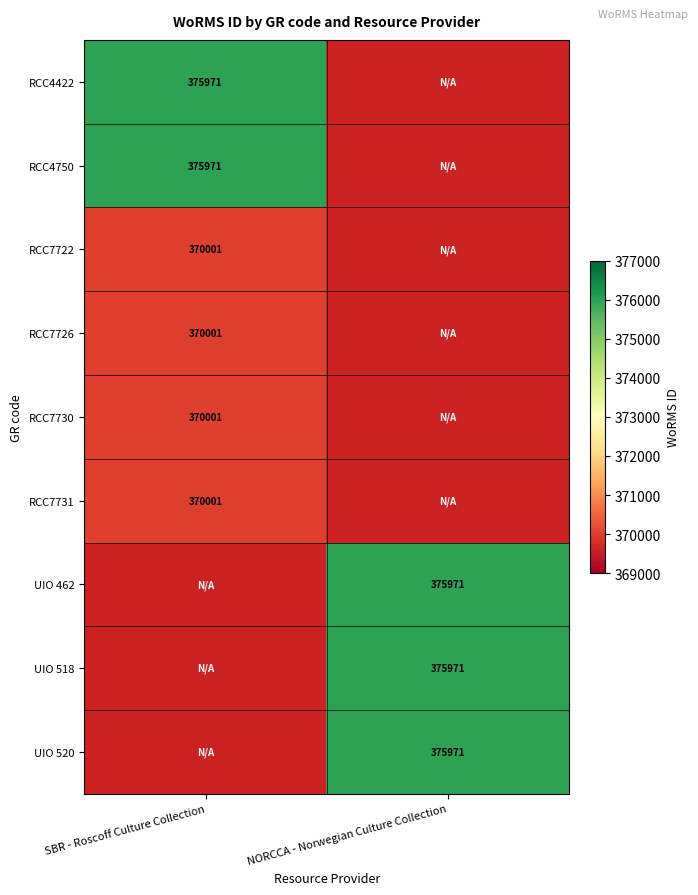

Which has a higher value, SBR - Roscoff Culture Collection or NORCCA - Norwegian Culture Collection?

NORCCA - Norwegian Culture Collection